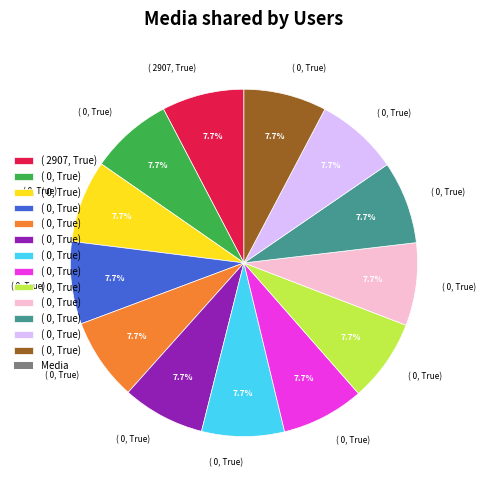

Is there a majority slice in this chart?

No